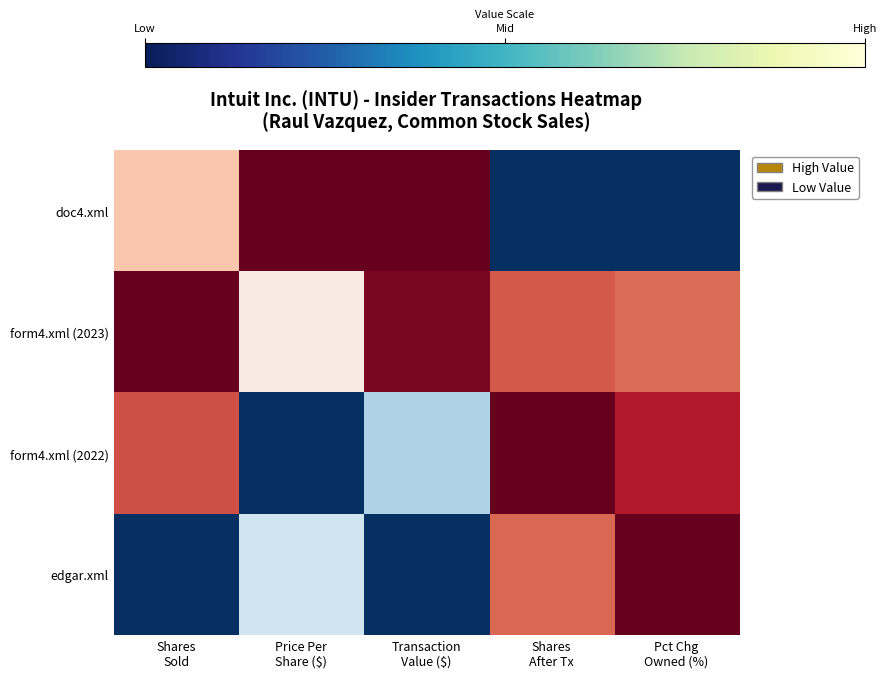

Reading left to right, list all the values displayed in this chart.

doc4.xml: Shares
Sold=0.3	Price Per
Share ($)=1.0	Transaction
Value ($)=1.0	Shares
After Tx=-1.0	Pct Chg
Owned (%)=-1.0
form4.xml (2023): Shares
Sold=1.0	Price Per
Share ($)=0.1	Transaction
Value ($)=0.9	Shares
After Tx=0.6	Pct Chg
Owned (%)=0.6
form4.xml (2022): Shares
Sold=0.6	Price Per
Share ($)=-1.0	Transaction
Value ($)=-0.3	Shares
After Tx=1.0	Pct Chg
Owned (%)=0.8
edgar.xml: Shares
Sold=-1.0	Price Per
Share ($)=-0.2	Transaction
Value ($)=-1.0	Shares
After Tx=0.6	Pct Chg
Owned (%)=1.0